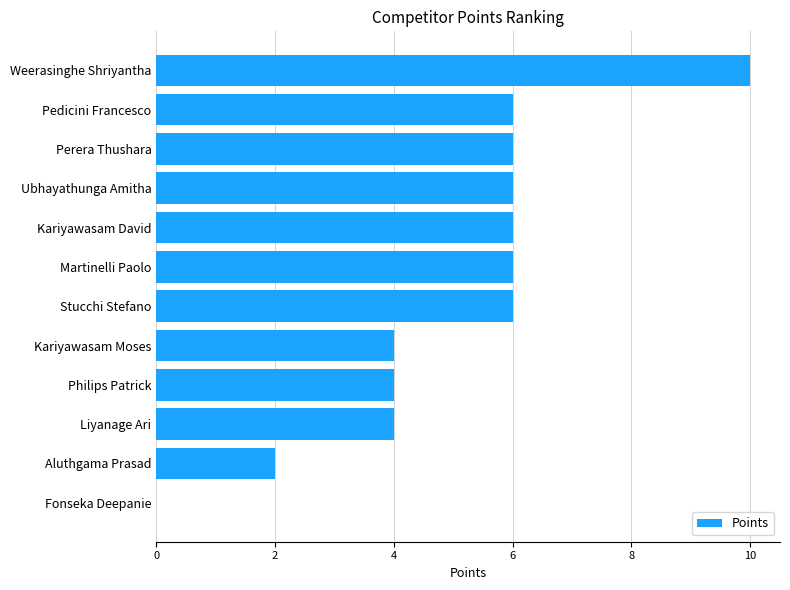

What is the greatest value displayed?

10